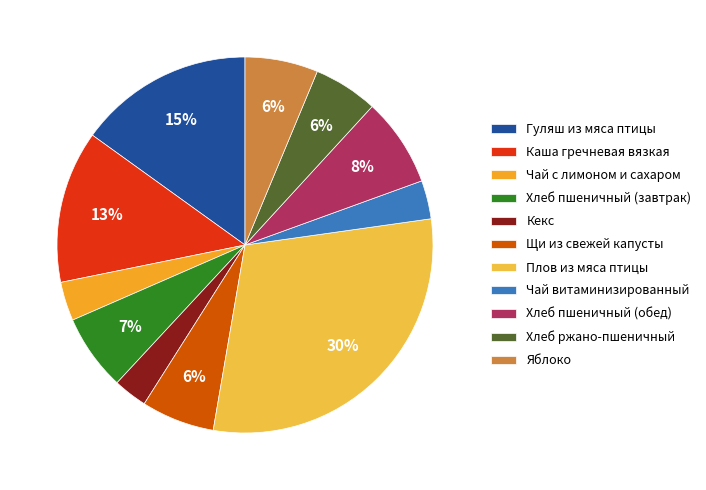

How many slices are in this pie chart?

11